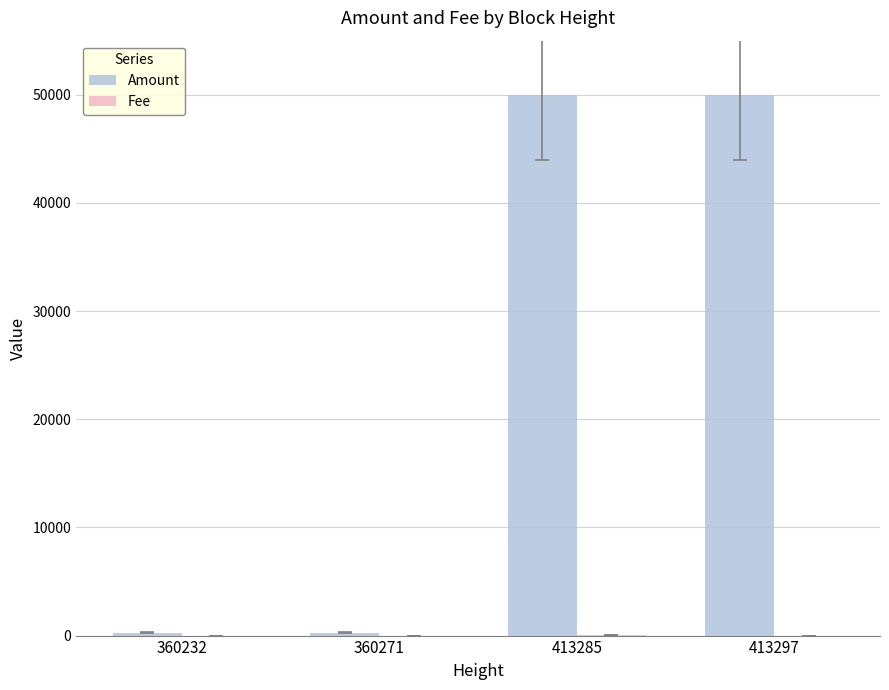

The value of Amount at 413285 is 75577. True or false?

False